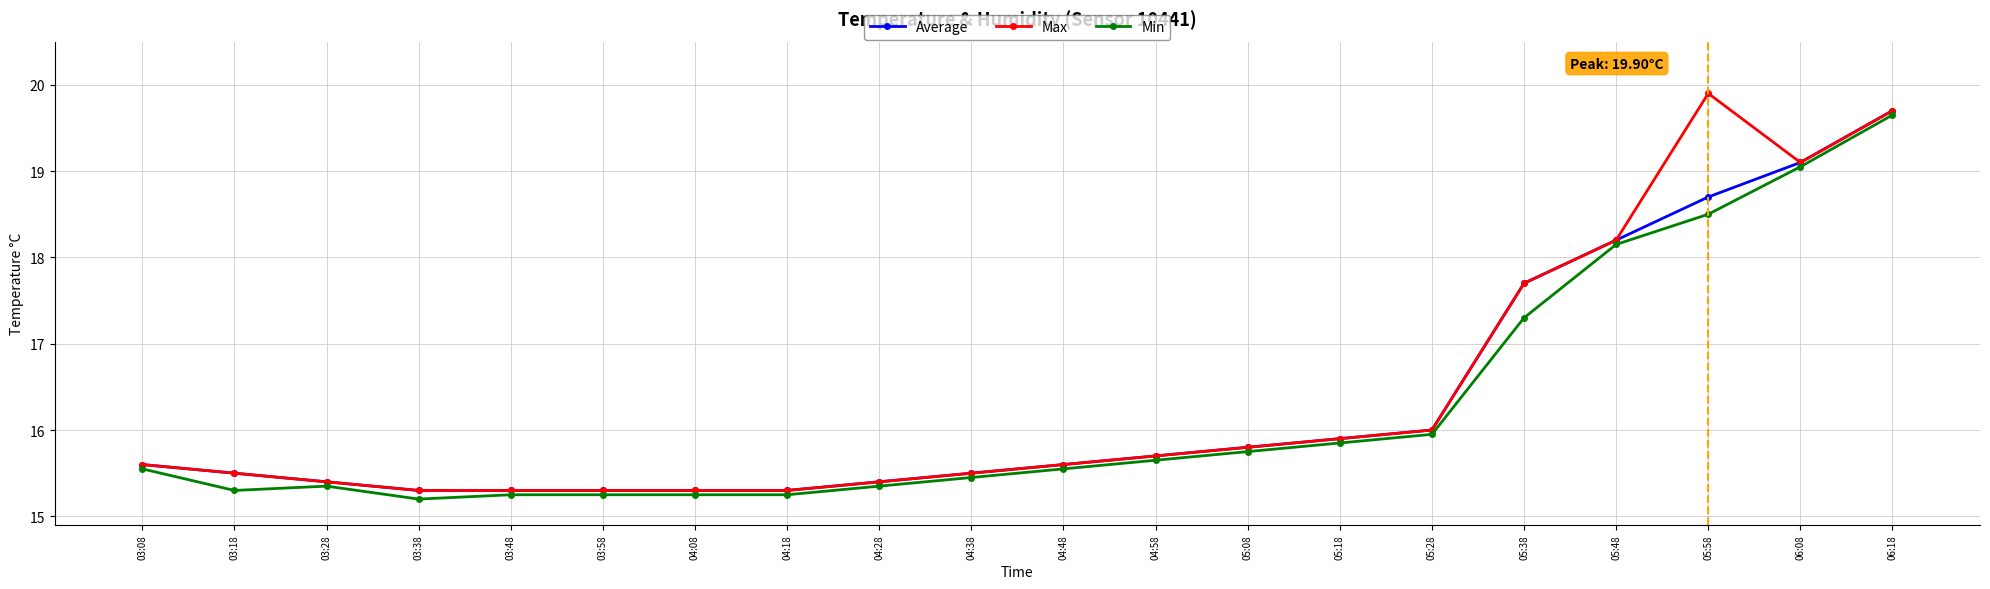

Which series has the largest total across all categories?

Max